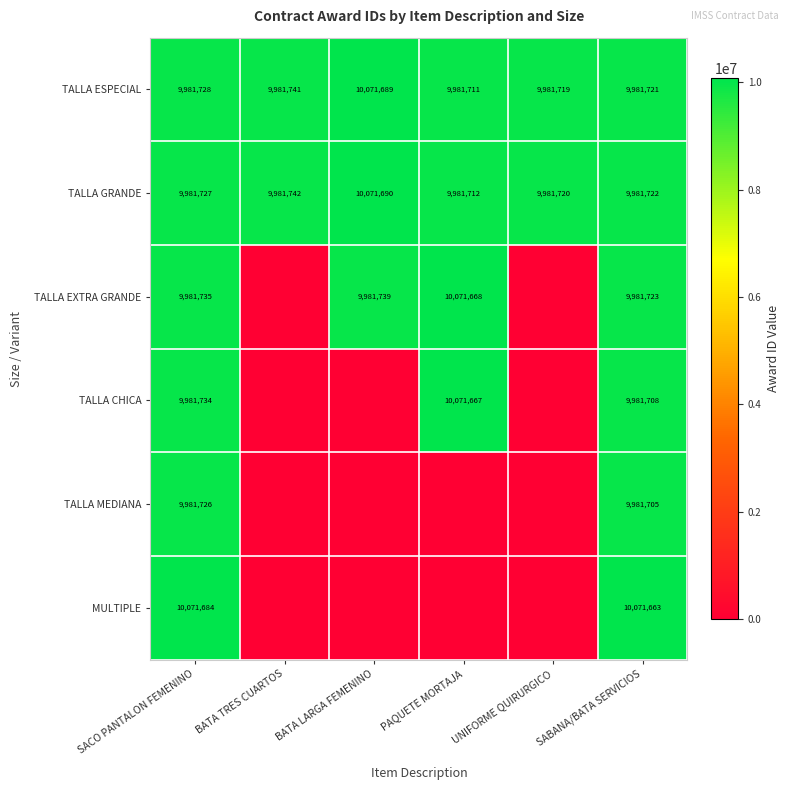

At SABANA/BATA SERVICIOS, list the series in order from smallest to largest.

TALLA MEDIANA, TALLA CHICA, TALLA ESPECIAL, TALLA GRANDE, TALLA EXTRA GRANDE, MULTIPLE